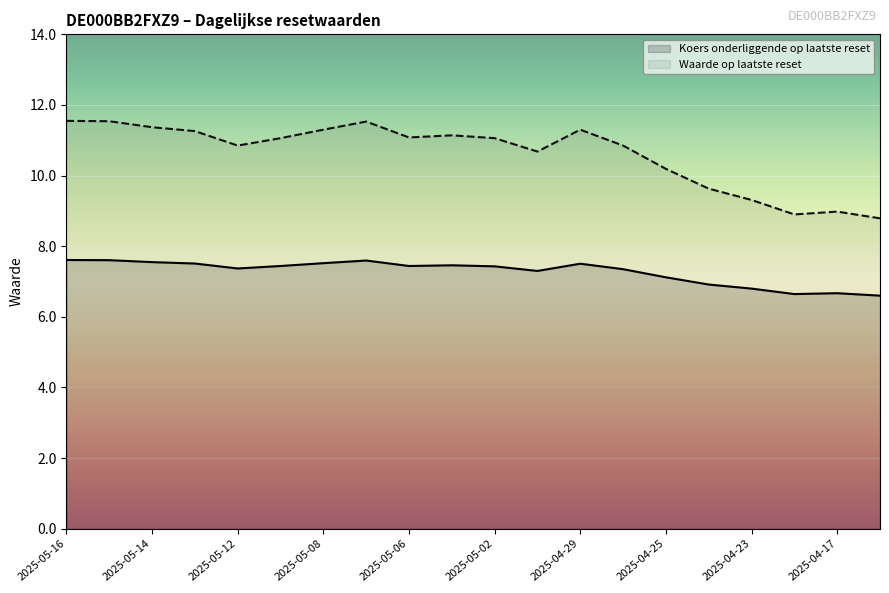

What is the sum of all Koers onderliggende op laatste reset values?

145.4